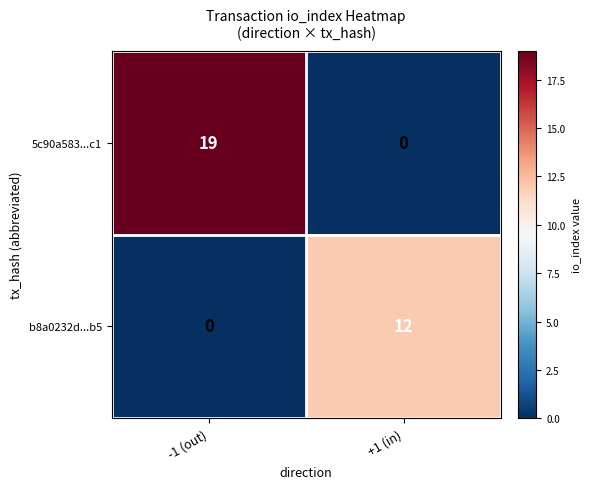

At how many categories does at least one series exceed 5?

2